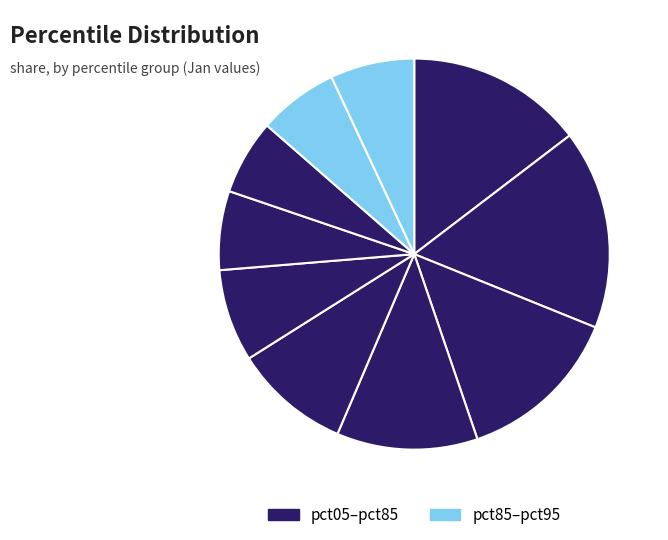

How many segments does this pie chart have?

10